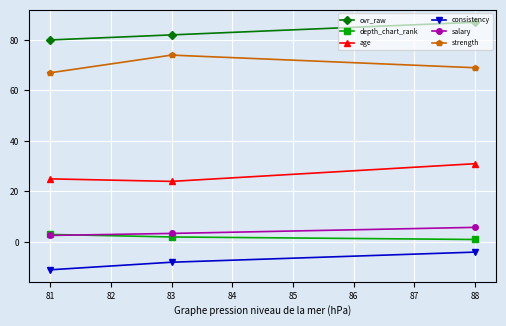

At which label is depth_chart_rank closest to 2?

83